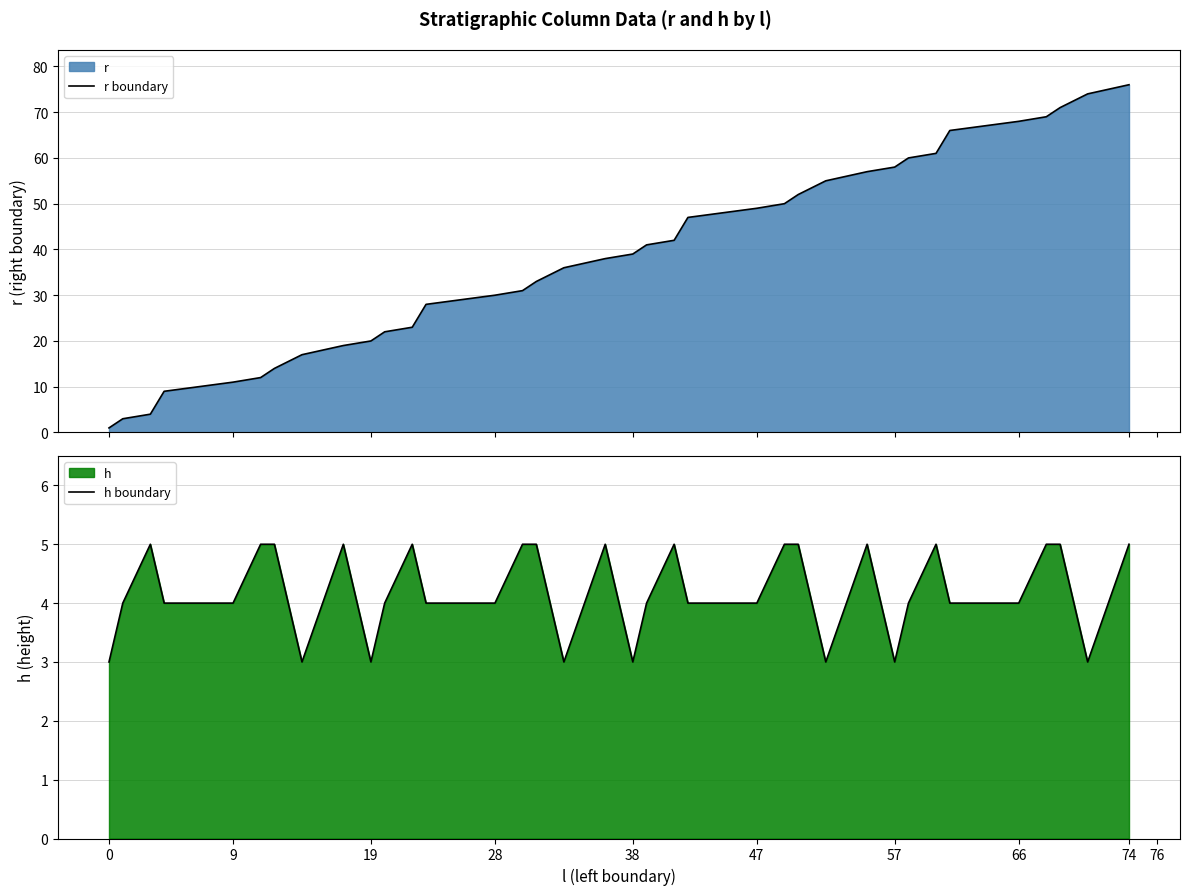

How many data points in h boundary are above 4?

16